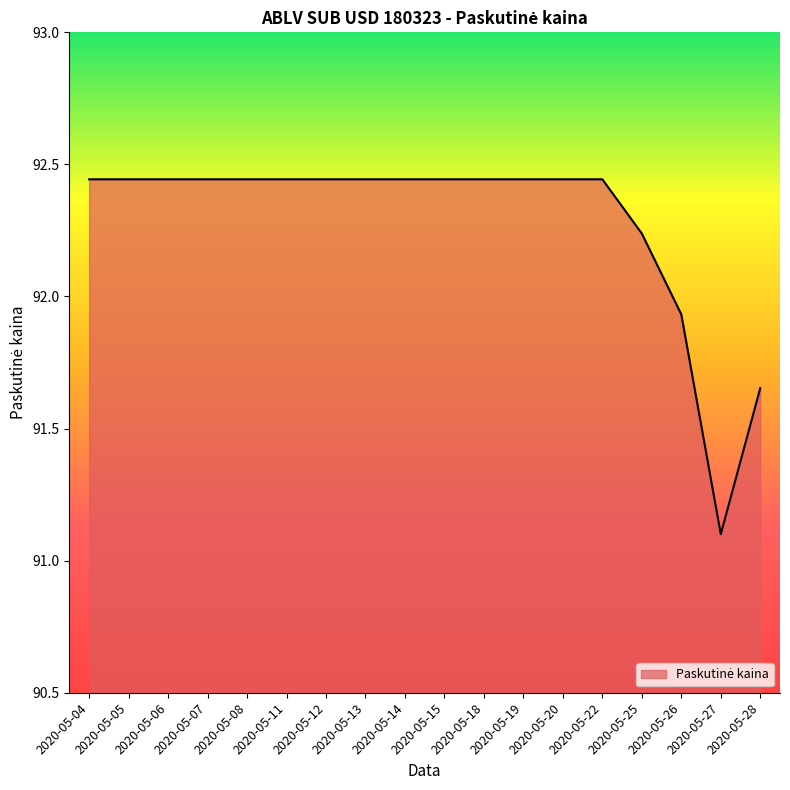

Where does the data first go above 92?

2020-05-04